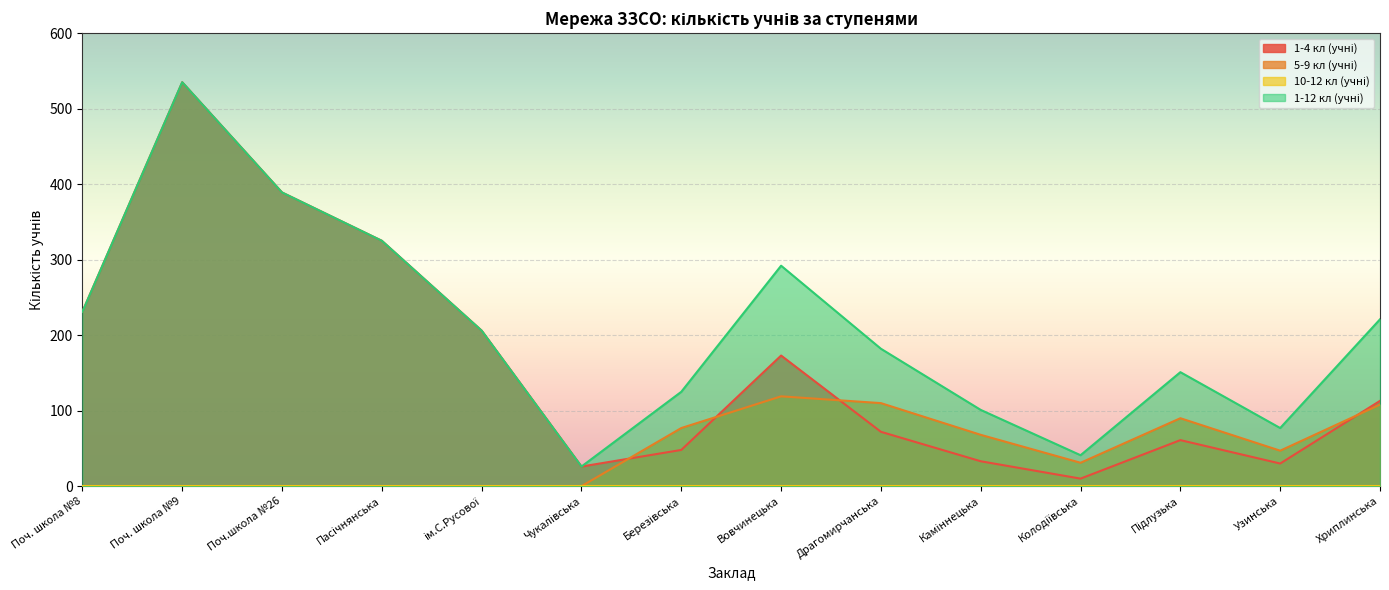

Which has a higher value, Колодіївська or ім.С.Русової?

ім.С.Русової